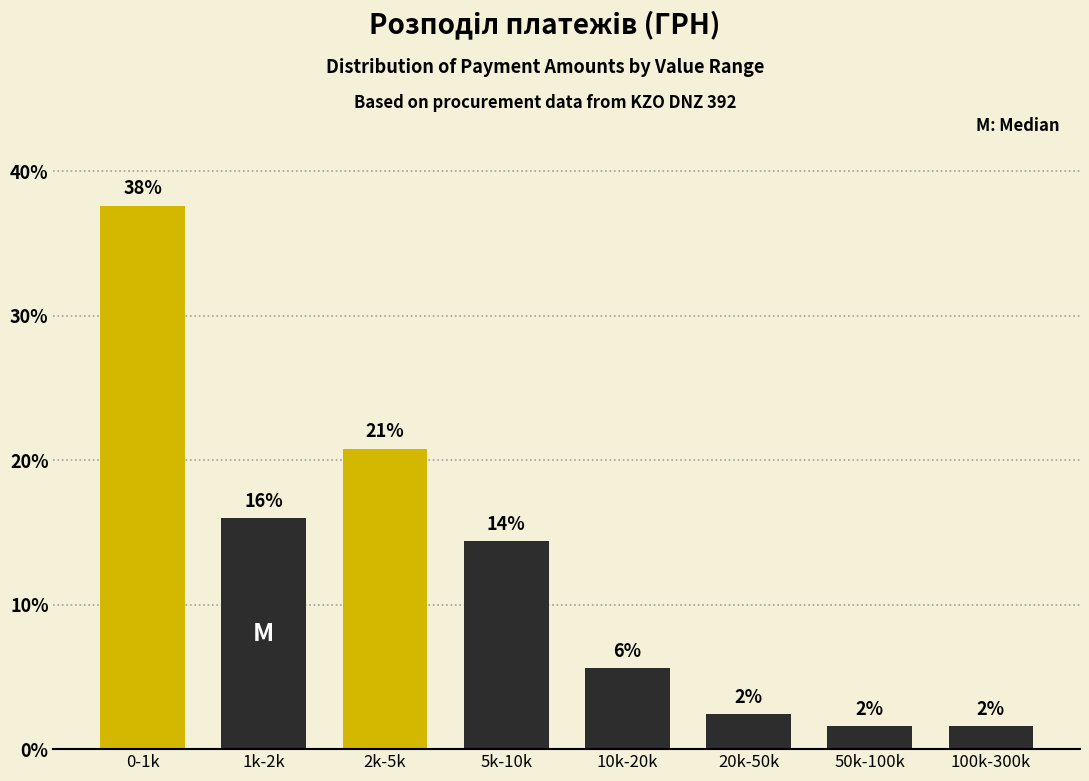

Does the chart contain any negative values?

No